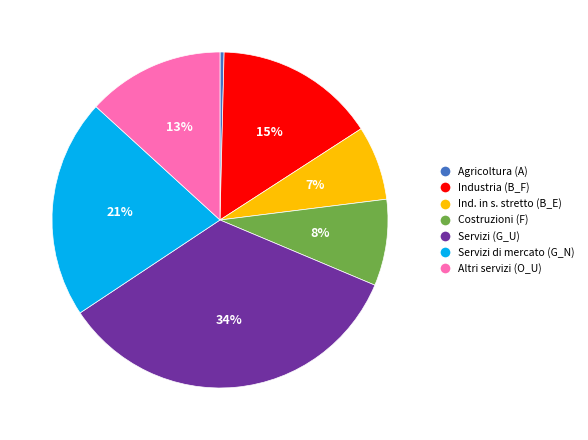

Is the sum of Costruzioni (F) and Ind. in s. stretto (B_E) greater than half?

No